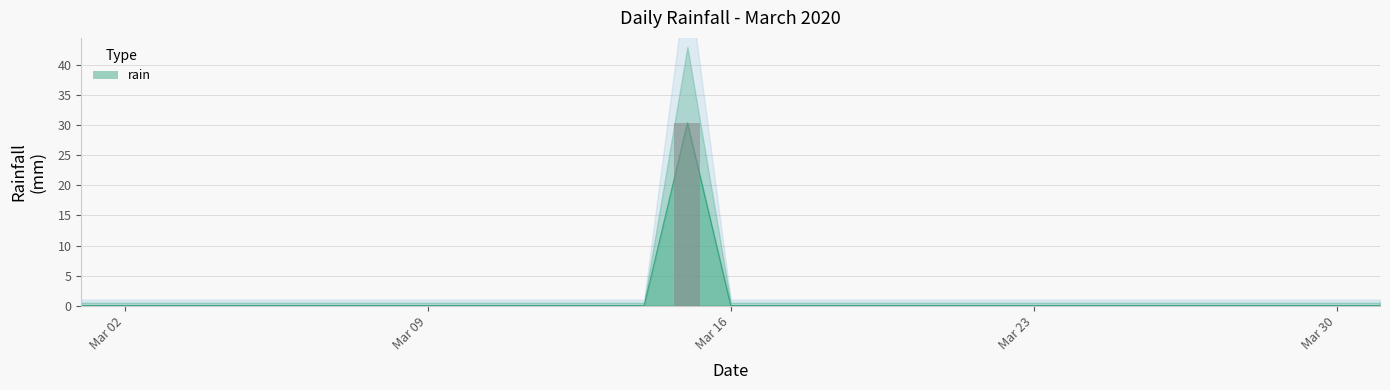

List the labels in order of value, largest first.

2020-03-15, 2020-03-01, 2020-03-02, 2020-03-03, 2020-03-04, 2020-03-05, 2020-03-06, 2020-03-07, 2020-03-08, 2020-03-09, 2020-03-10, 2020-03-11, 2020-03-12, 2020-03-13, 2020-03-14, 2020-03-16, 2020-03-17, 2020-03-18, 2020-03-19, 2020-03-20, 2020-03-21, 2020-03-22, 2020-03-23, 2020-03-24, 2020-03-25, 2020-03-26, 2020-03-27, 2020-03-28, 2020-03-29, 2020-03-30, 2020-03-31